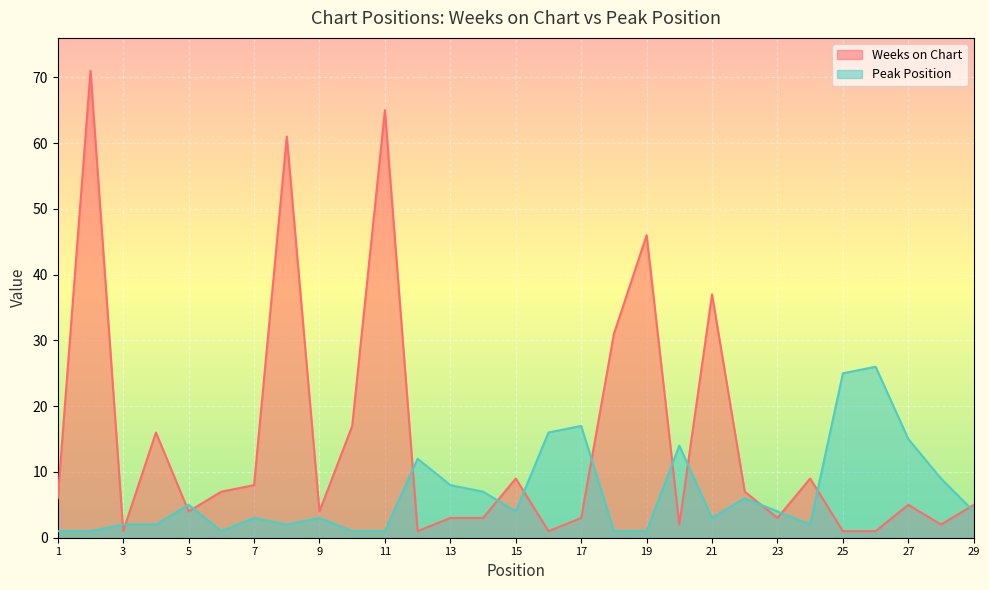

Reading left to right, extract all data points from this chart.

Weeks on Chart: 6	71	1	16	4	7	8	61	4	17	65	1	3	3	9	1	3	31	46	2	37	7	3	9	1	1	5	2	5
Peak Position: 1	1	2	2	5	1	3	2	3	1	1	12	8	7	4	16	17	1	1	14	3	6	4	2	25	26	15	9	4